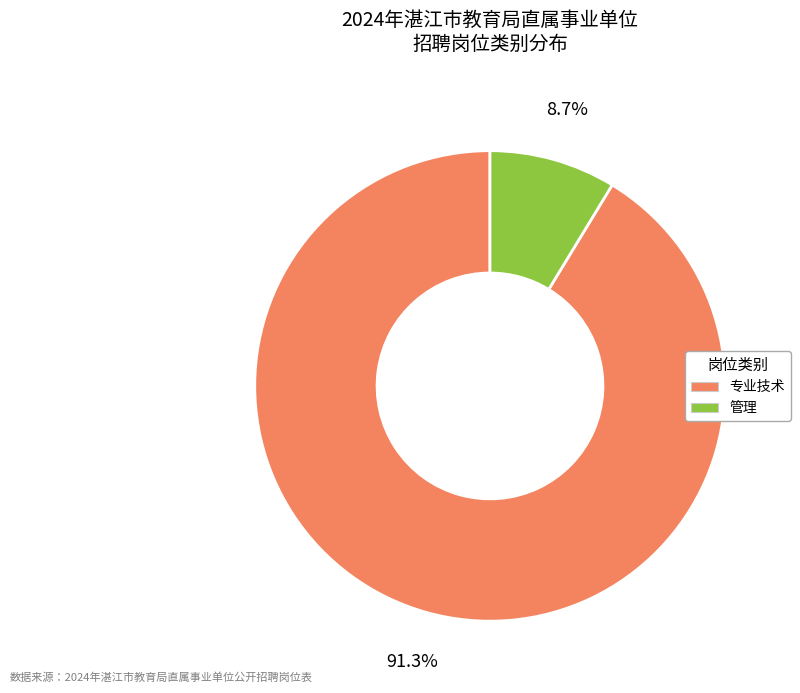

True or false: 管理 accounts for 9% of the total.

True